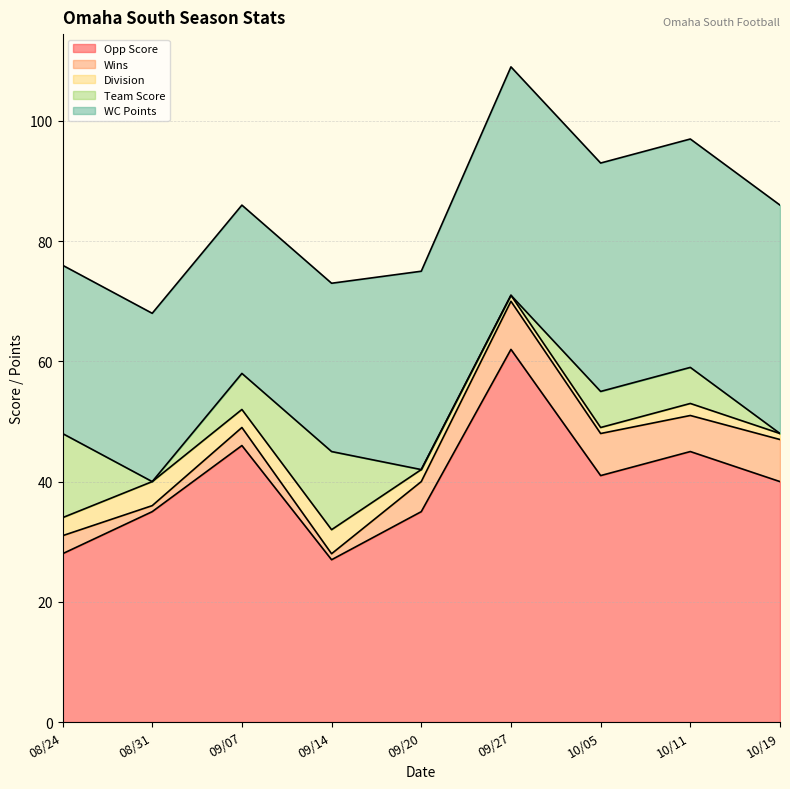

How many data points in Division are less than 2?

3